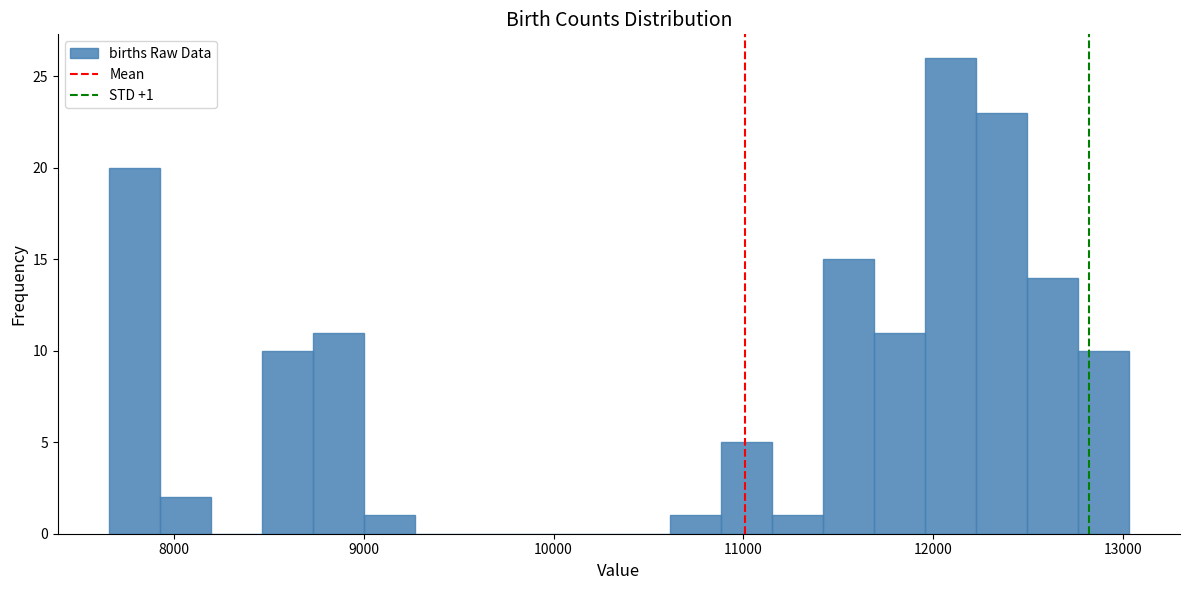

Read against the x-axis, roughly where is the centre of the tallest bar?

12100